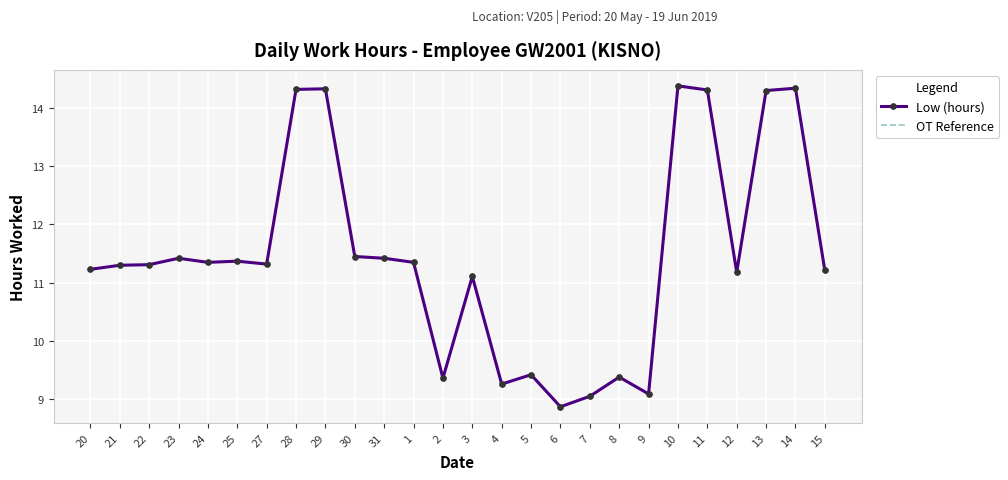

At which category does Low (hours) reach its first local peak?

23